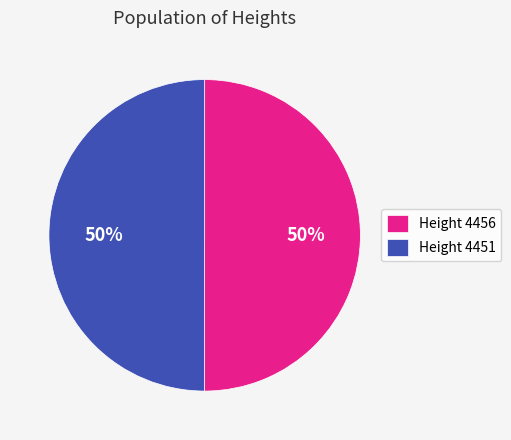

Do Height 4456 and Height 4451 together represent more than half of the pie?

Yes